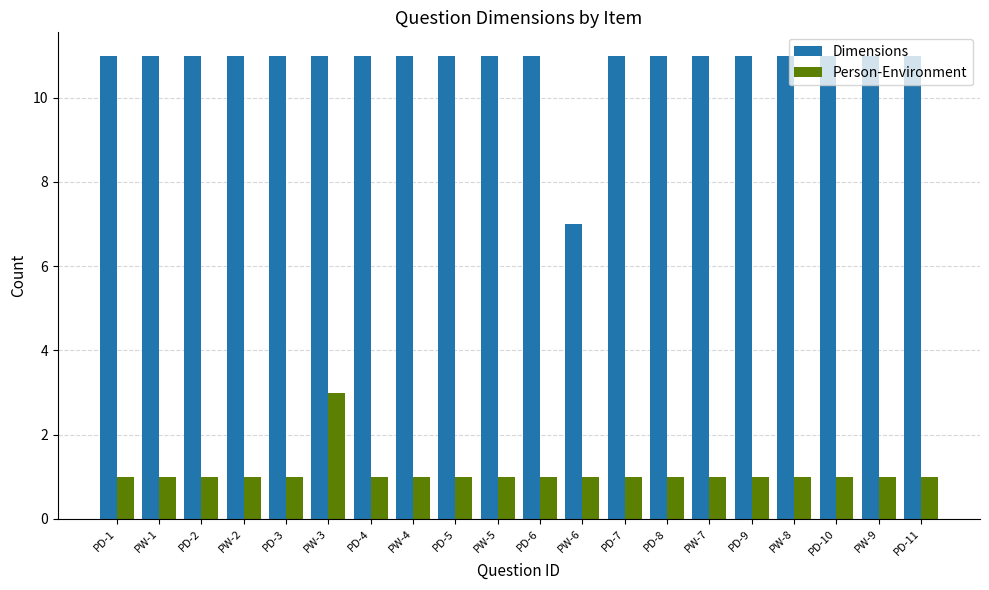

The value of Dimensions at PD-10 is 11. True or false?

True